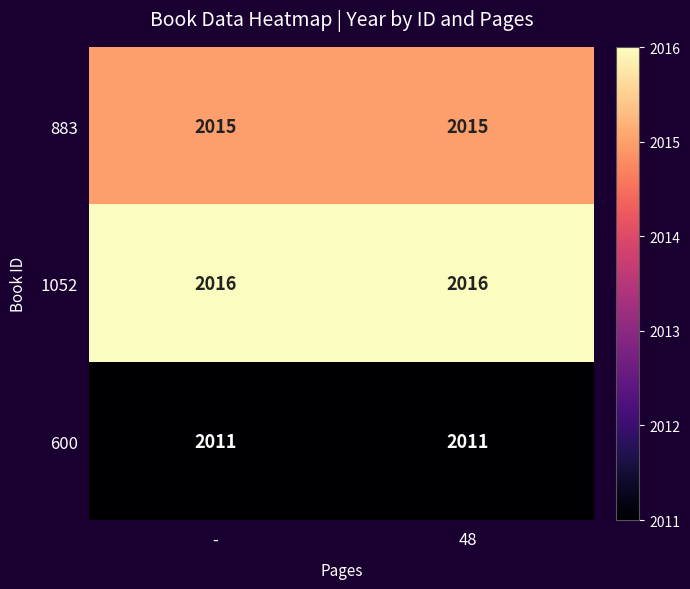

What is the sum of the 883 values at 48 and -?

4030